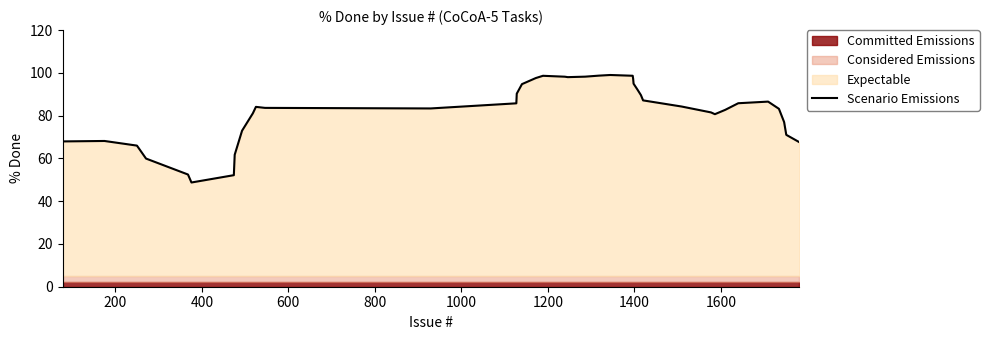

What is the minimum value for Scenario Emissions?

48.7